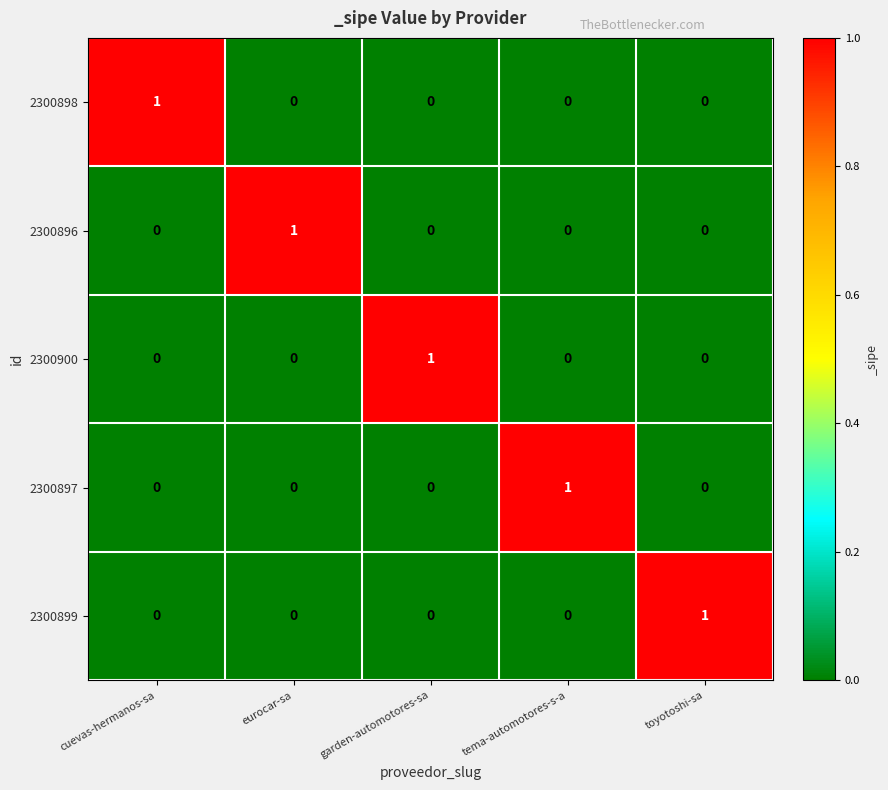

True or false: 2300897 has a value of 1 at tema-automotores-s-a.

True